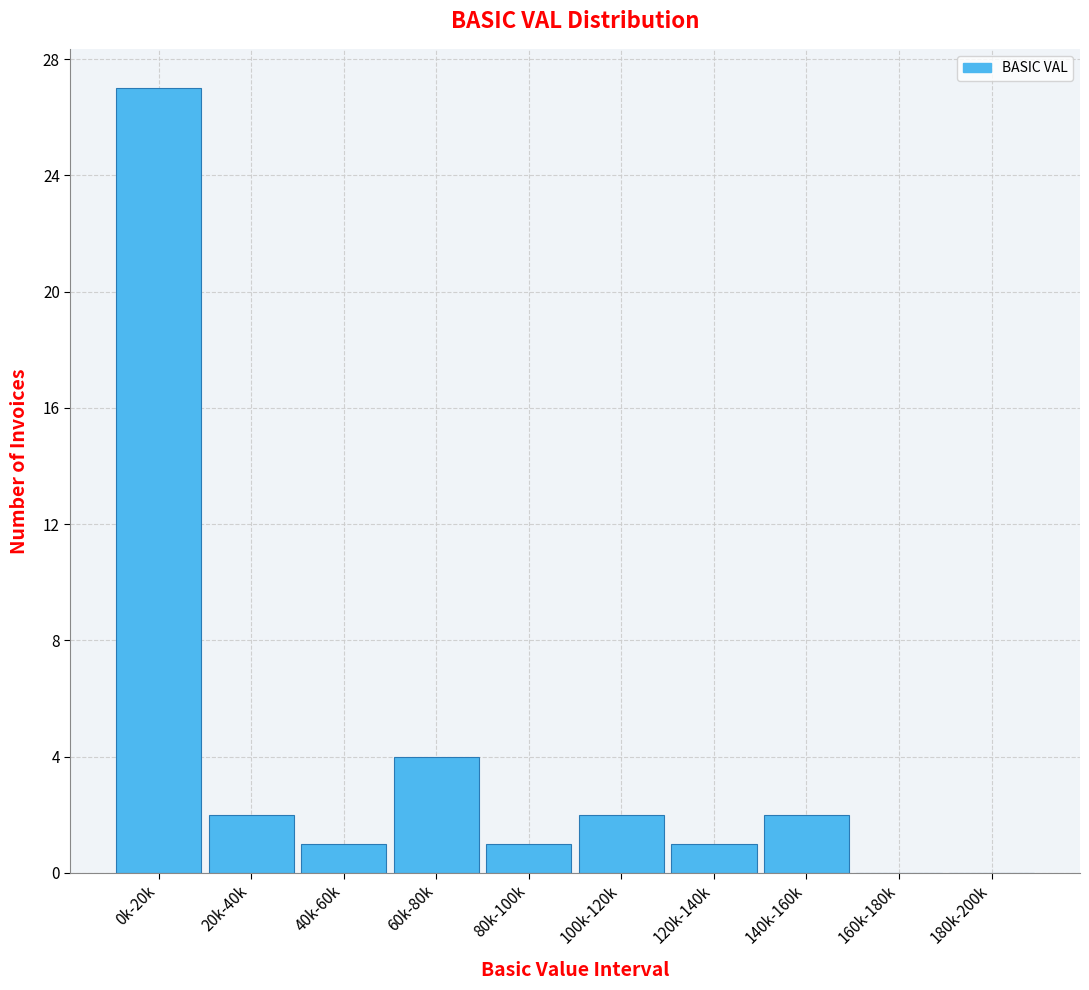

Reading right to left, transcribe all the data shown in this chart.

180k-200k=0	160k-180k=0	140k-160k=2	120k-140k=1	100k-120k=2	80k-100k=1	60k-80k=4	40k-60k=1	20k-40k=2	0k-20k=27